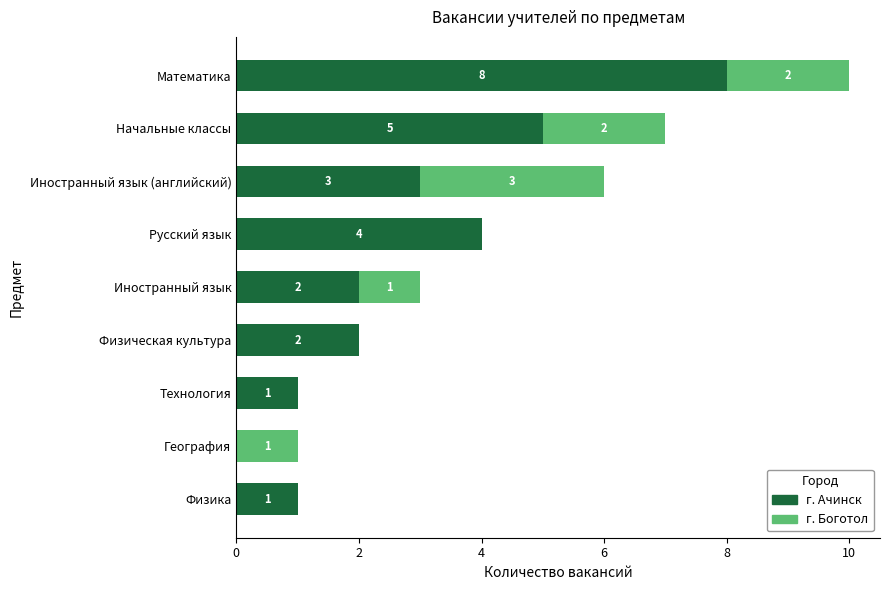

At which category is the sum across all series the highest?

Математика